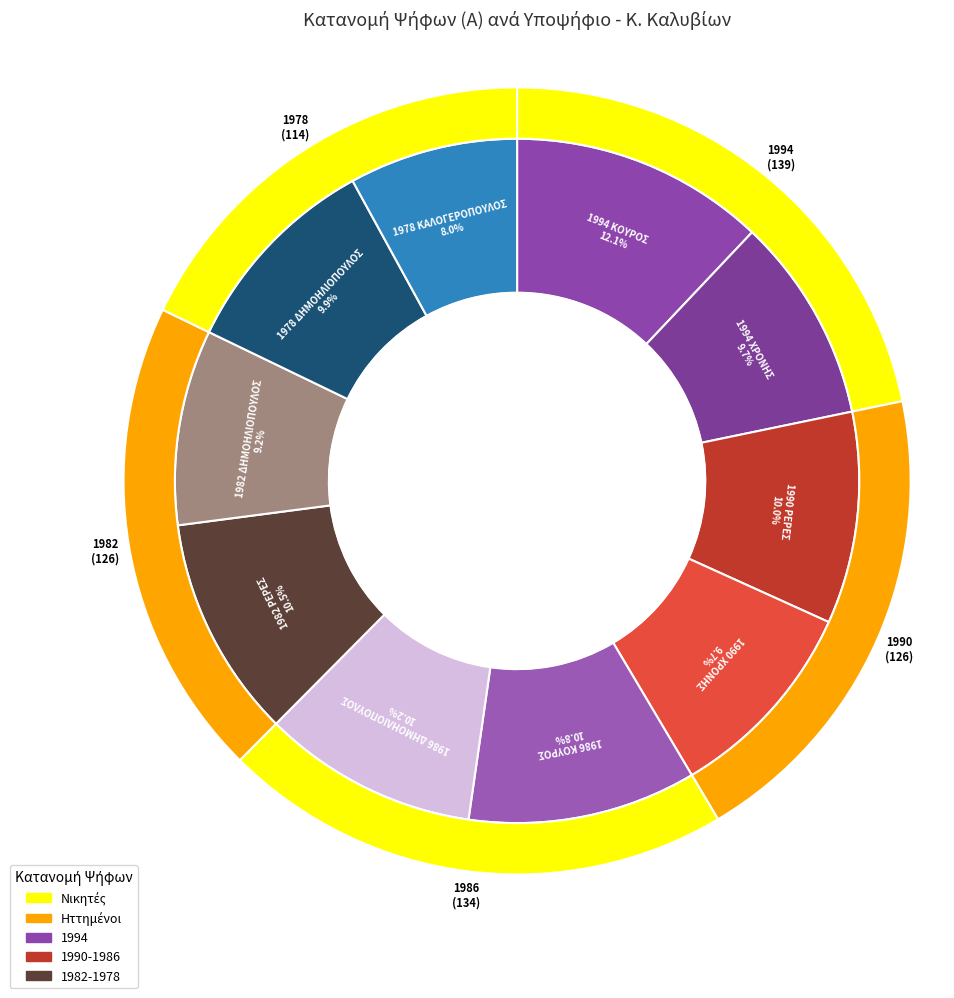

The 1994 ΧΡΟΝΗΣ slice represents 4% of the pie. True or false?

False